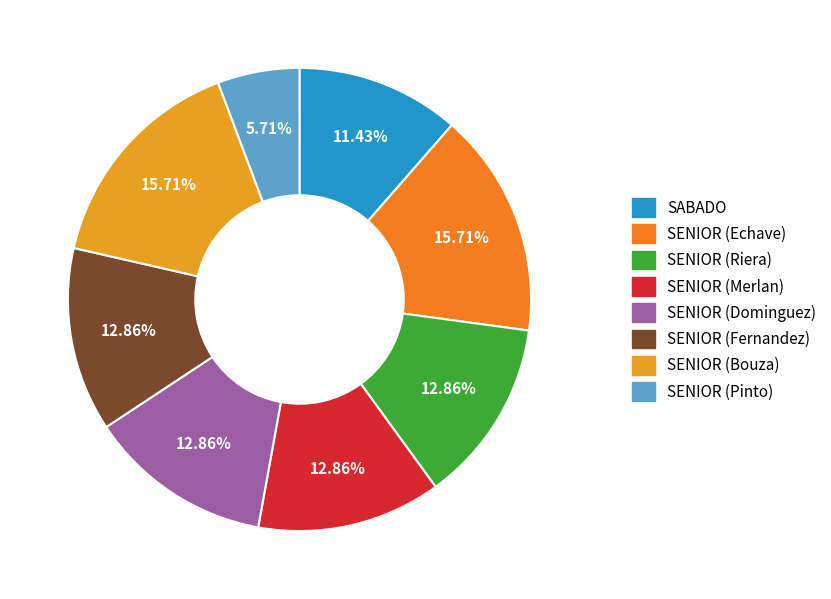

What is the change in value from SENIOR (Fernandez) to SENIOR (Pinto)?

-5